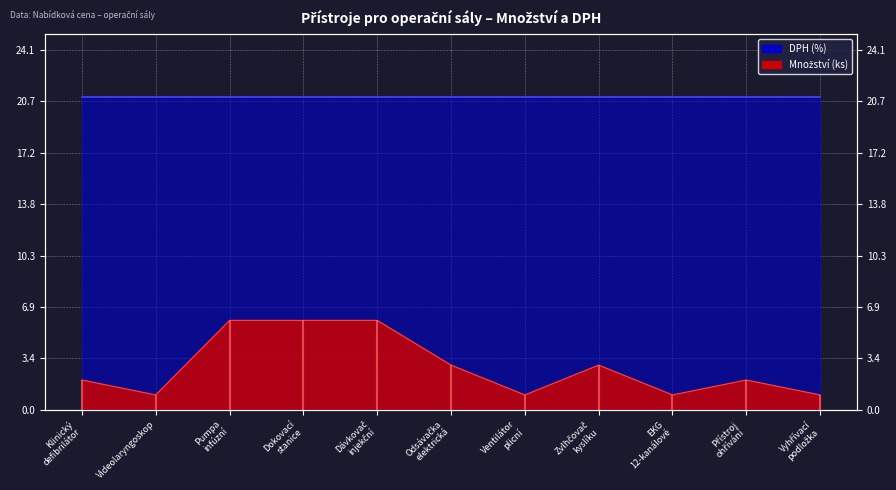

What is the approximate value at Videolaryngoskop?

1